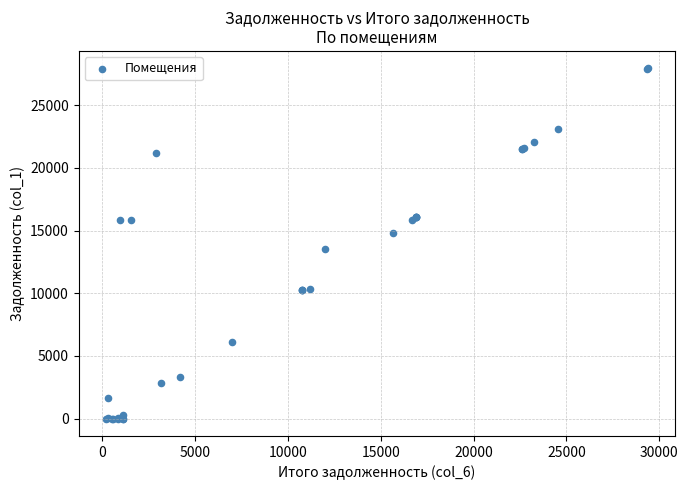

What Y value in the scatter plot is closest to 13968?

13510.3